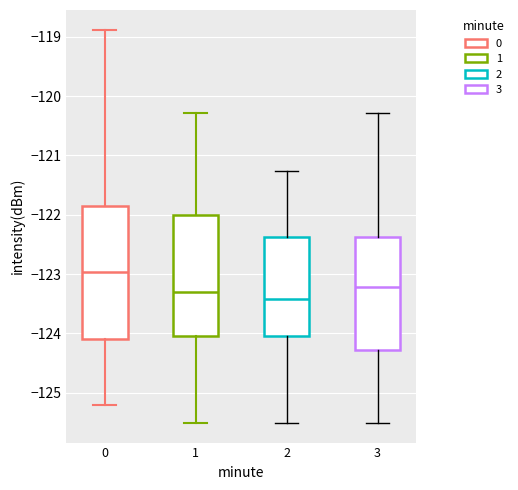

Reading left to right, read every box against the y-axis: the position of its median line, the range the box covers, and the ends of its whiskers. The values are not printed on the chart, so give them approximately, as read against the axis.

0: median -123.0, box -124.1 to -121.9, whiskers -125.2 to -118.9
1: median -123.3, box -124.0 to -122.0, whiskers -125.5 to -120.3
2: median -123.4, box -124.0 to -122.4, whiskers -125.5 to -121.3
3: median -123.2, box -124.3 to -122.4, whiskers -125.5 to -120.3